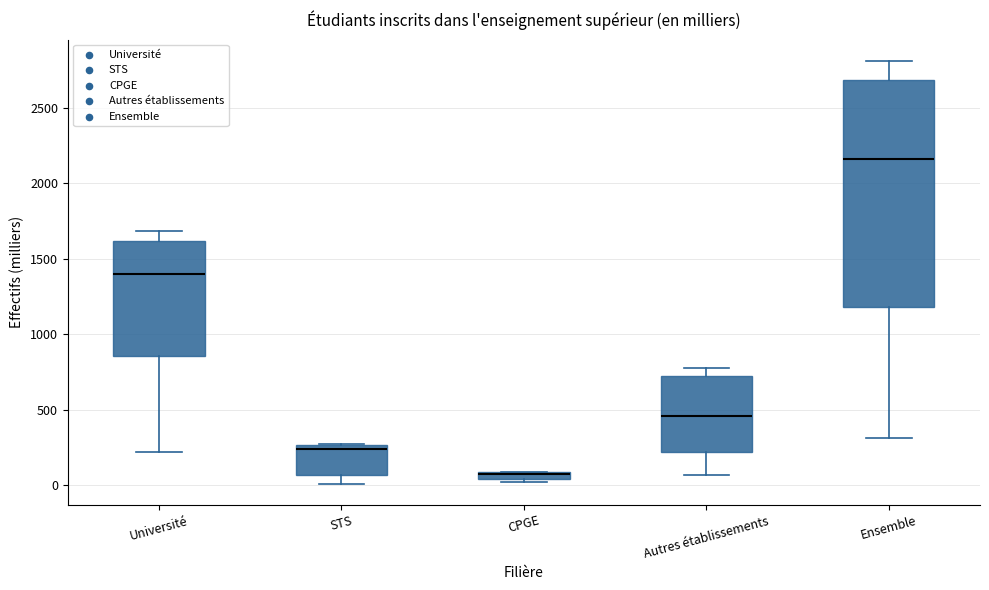

Which box has the lowest median line?

CPGE